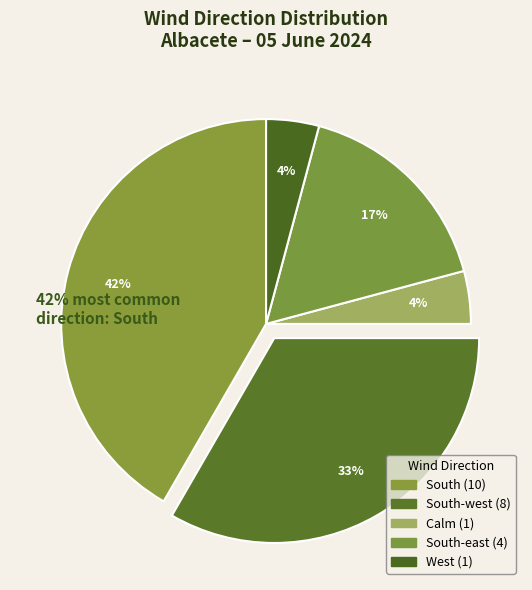

How many segments does this pie chart have?

5